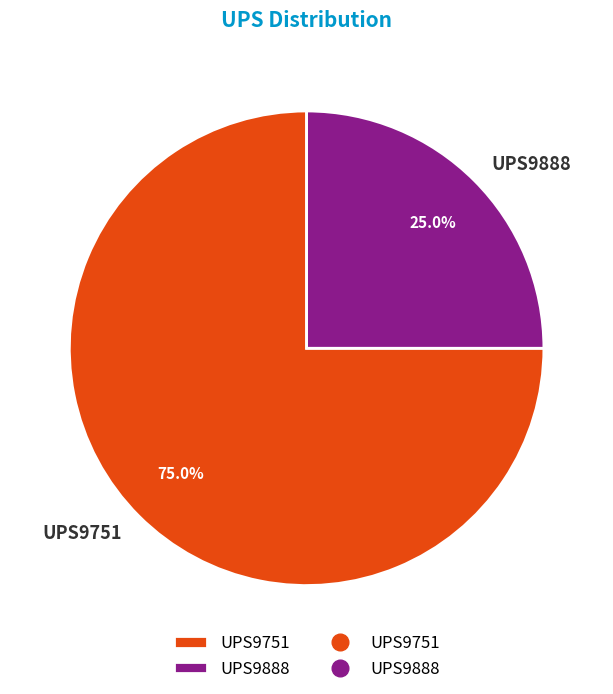

Combined, what portion of the pie is UPS9751 and UPS9888?

100.0%